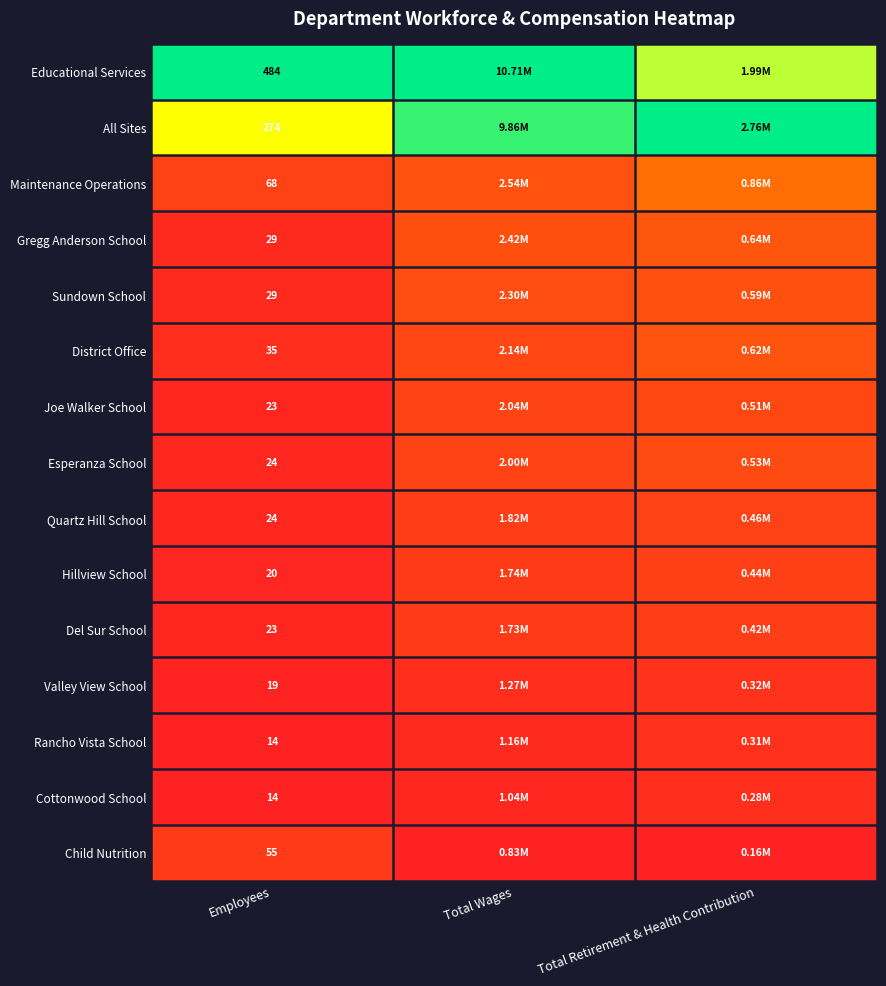

Is the value of Hillview School at Total Retirement & Health Contribution greater than the value of Joe Walker School at Total Retirement & Health Contribution?

No